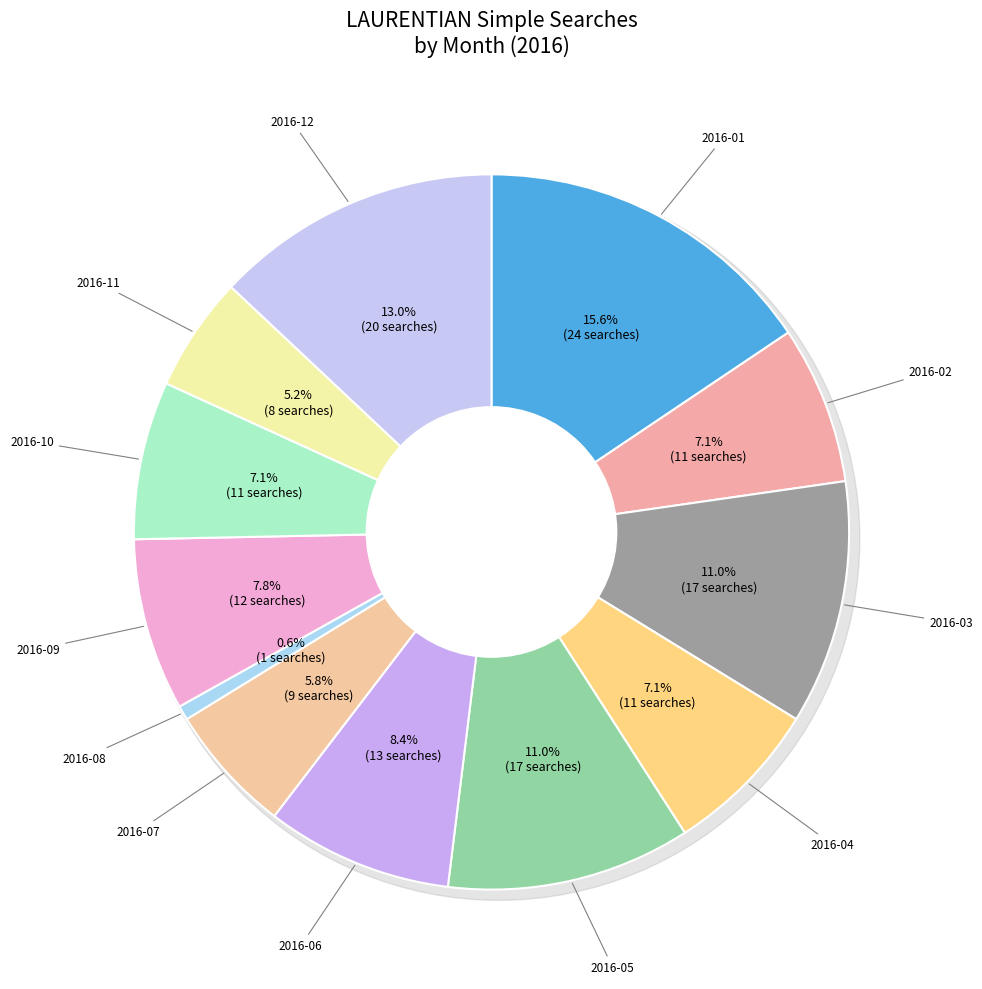

True or false: 2016-10 accounts for 18% of the total.

False